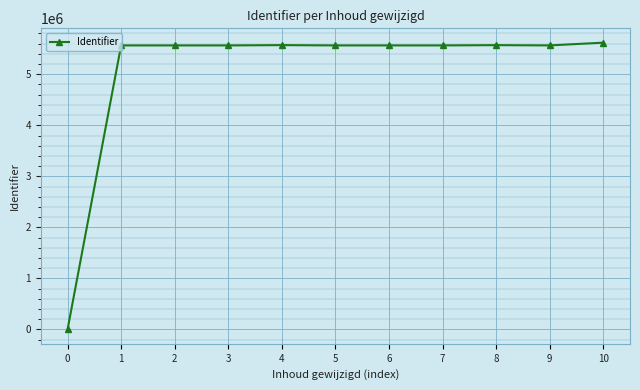

What is the greatest value displayed?

5618957